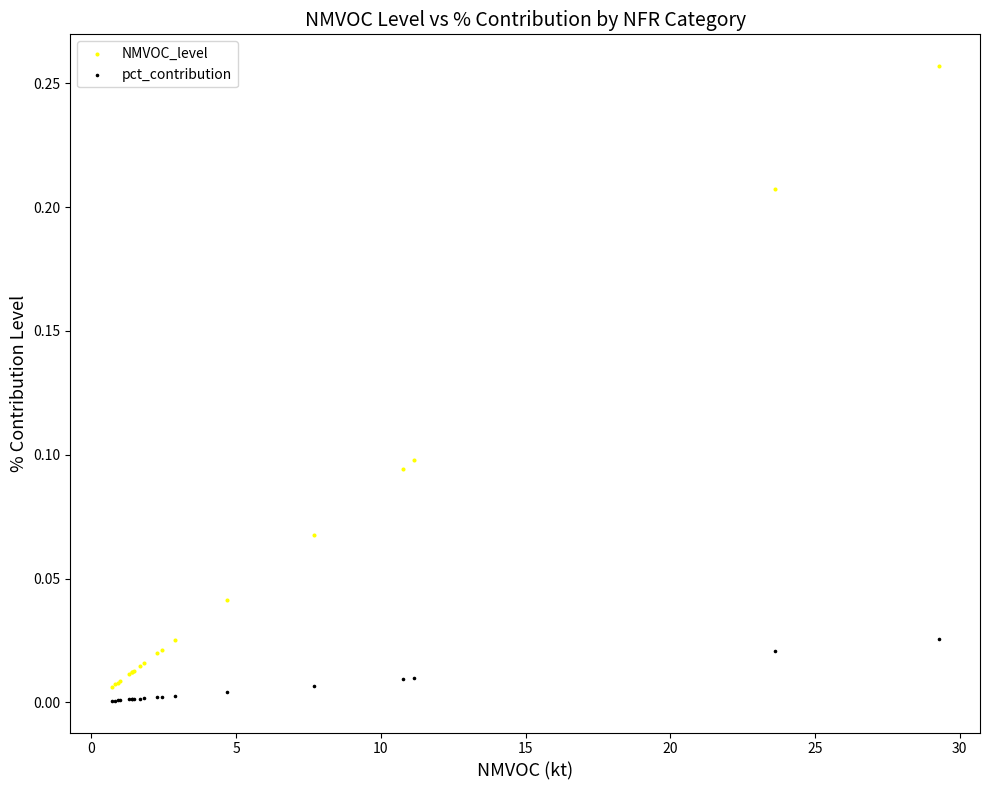

Which series reaches the minimum Y coordinate?

pct_contribution